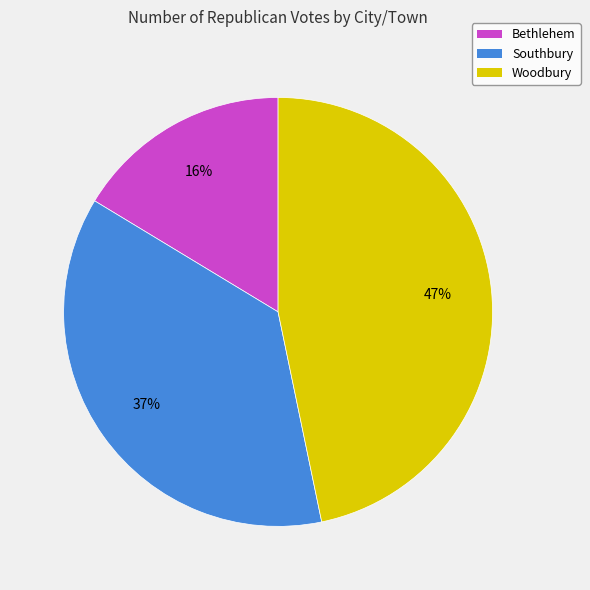

To the nearest percent, what is the average slice percentage?

33%